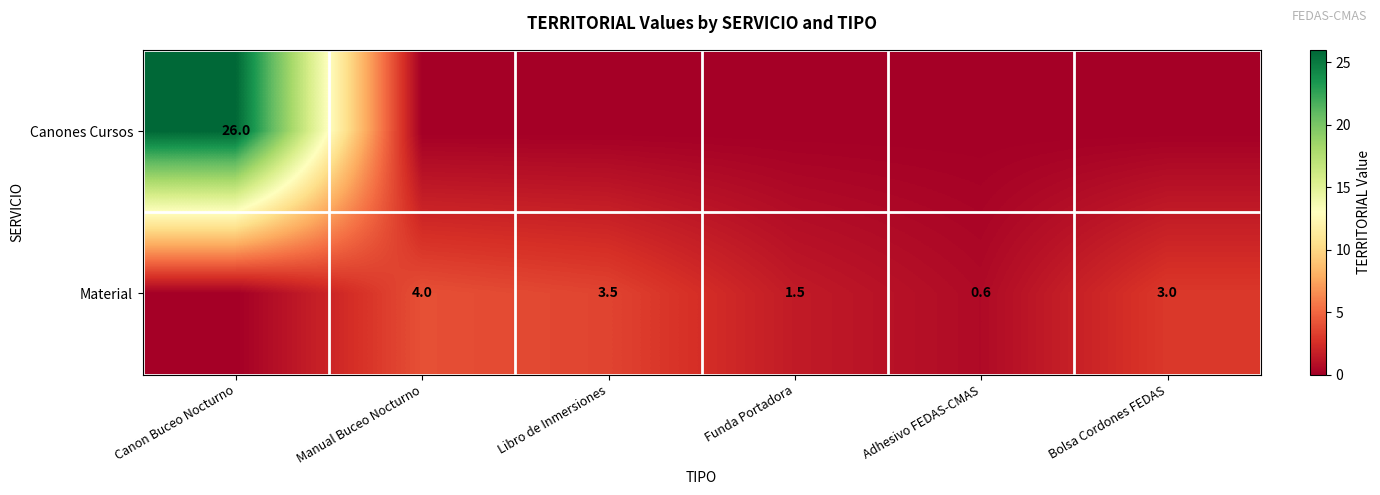

True or false: Material has a value of 2.7 at Funda Portadora.

False